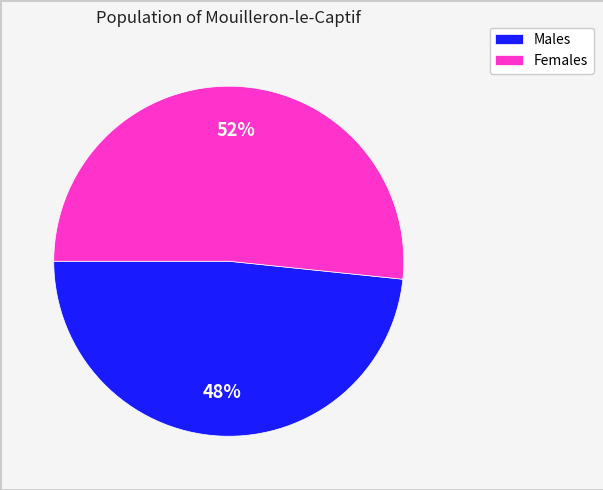

What percentage is the Females slice, to the nearest percent?

52%